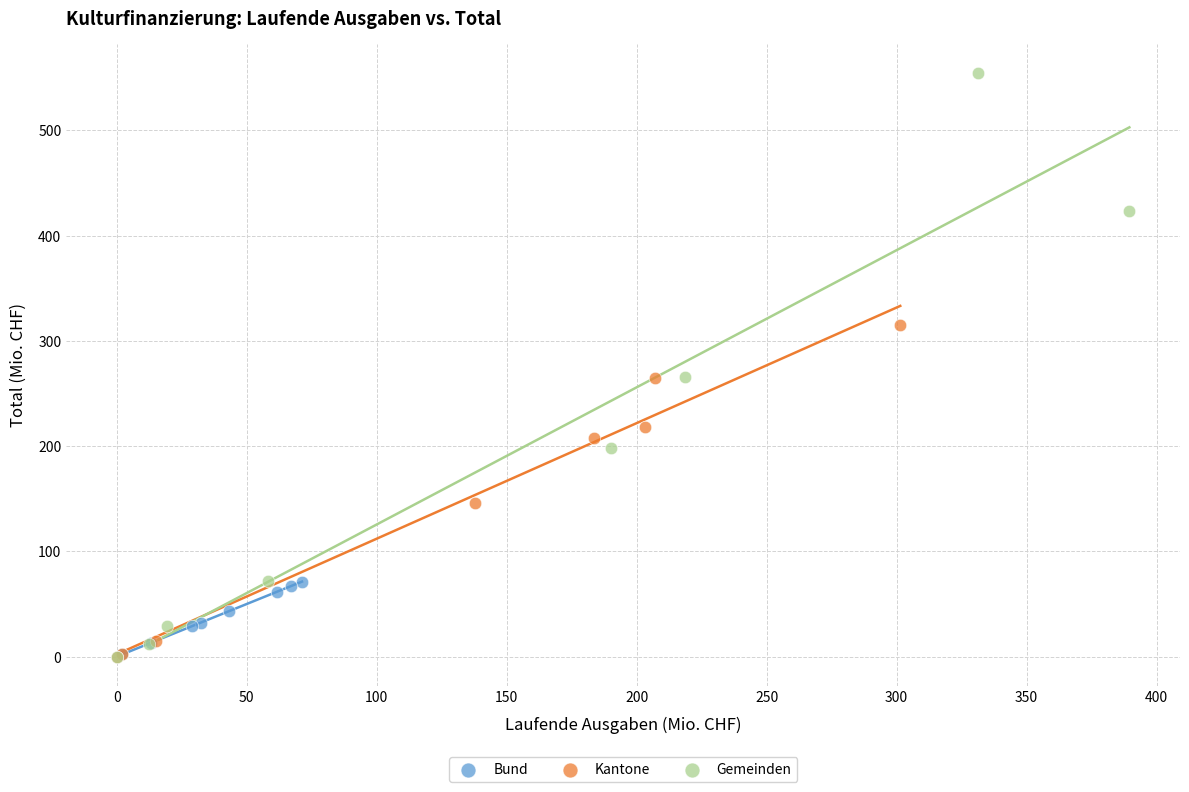

Which series reaches the maximum Y coordinate?

Gemeinden